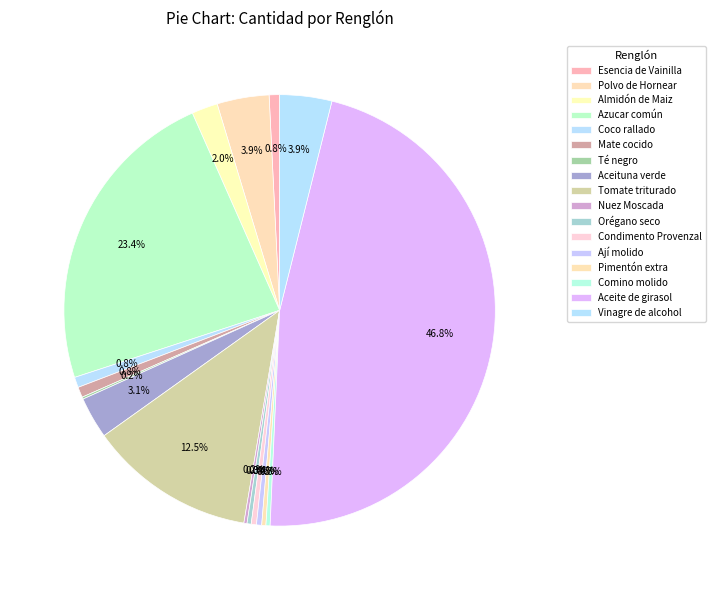

To the nearest percent, what portion does Vinagre de alcohol represent?

4%